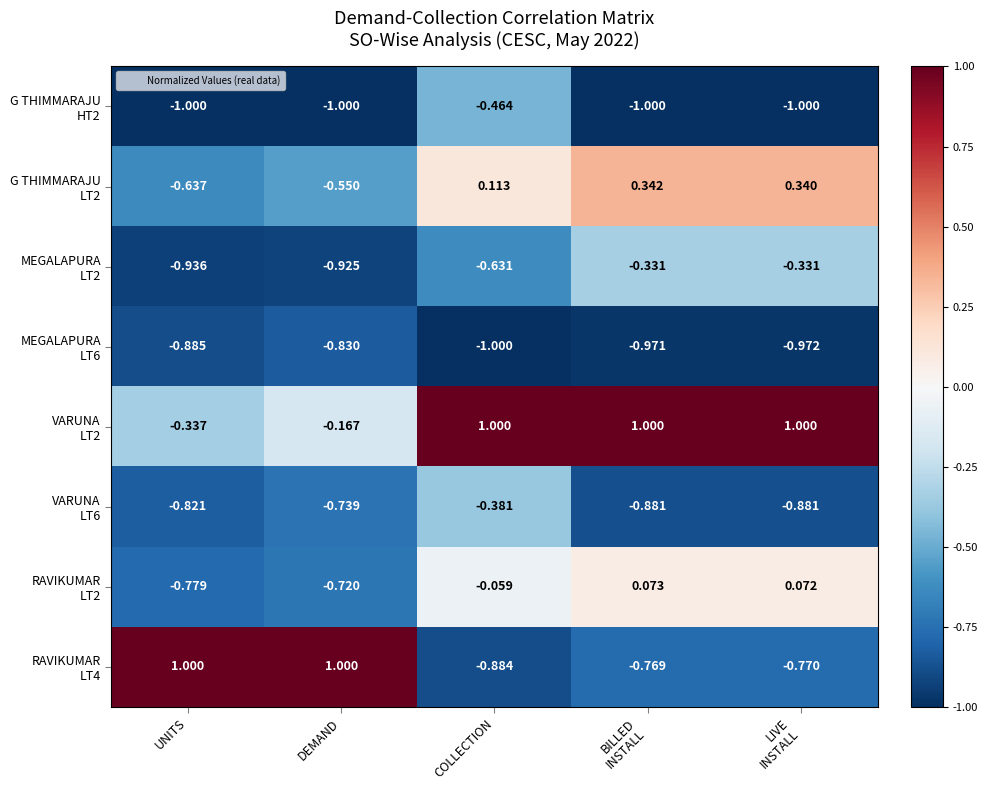

What is the smallest value displayed?

-1.0